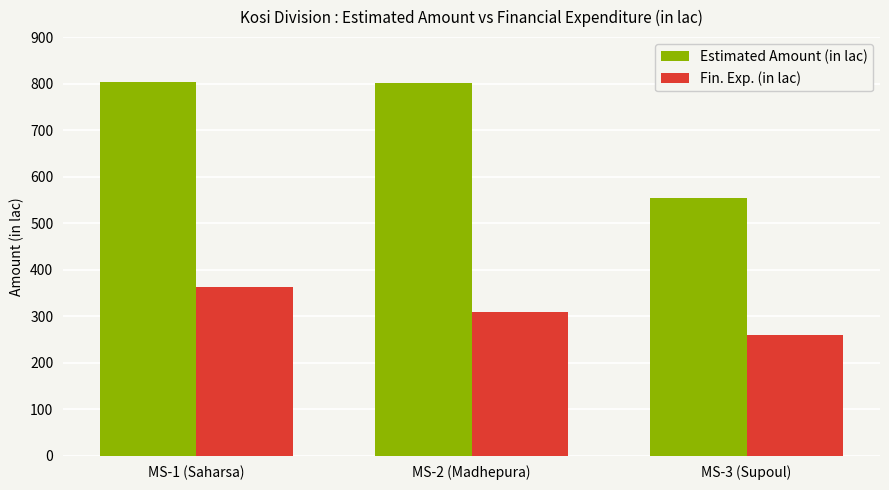

The value of Fin. Exp. (in lac) at MS-3 (Supoul) is 259.8. True or false?

True